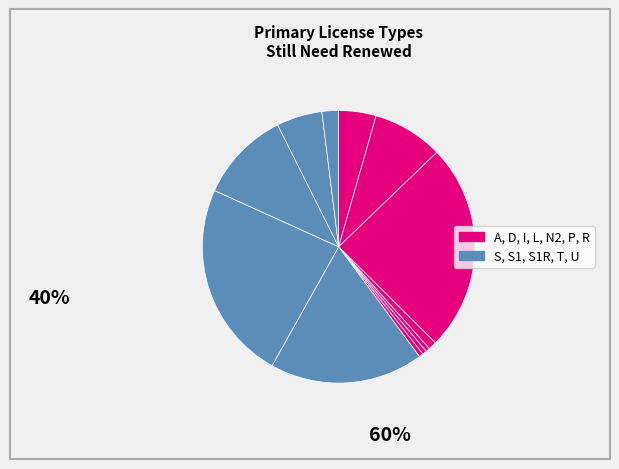

How many segments does this pie chart have?

12